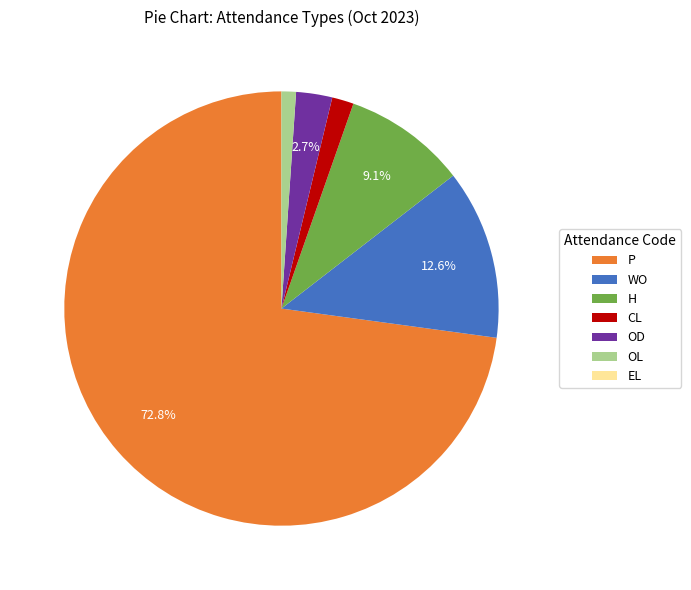

What percentage is the P slice, to the nearest percent?

73%